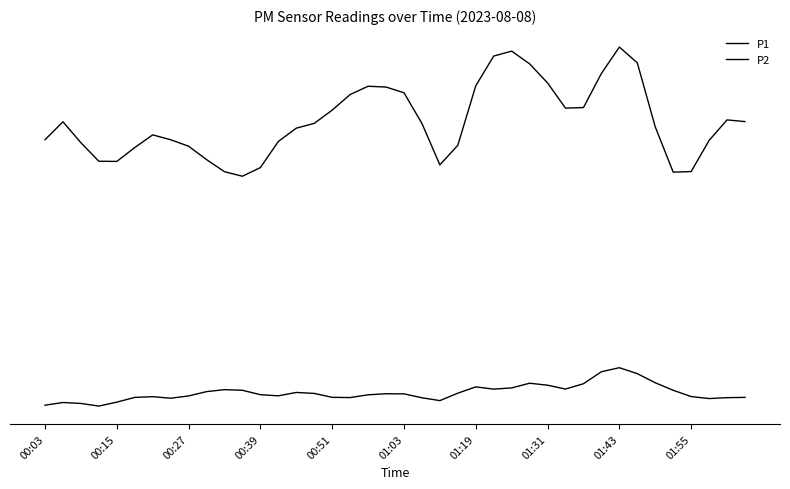

Is this an area chart (filled region under the line)?

No